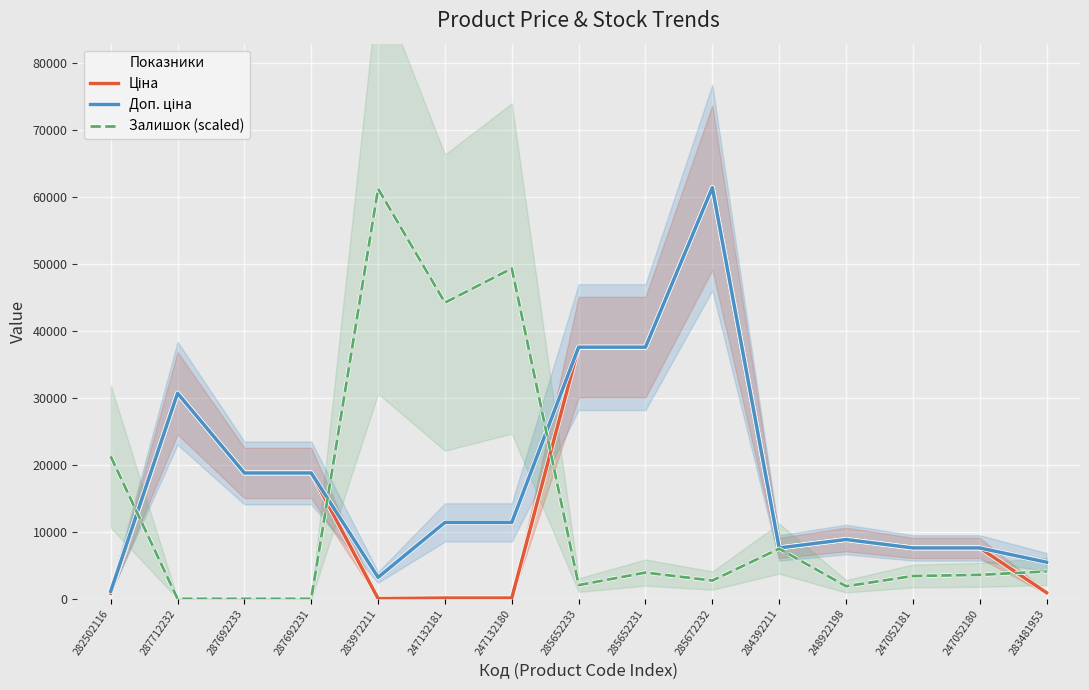

Where is Залишок (scaled) nearest to the value 30632?

282502116